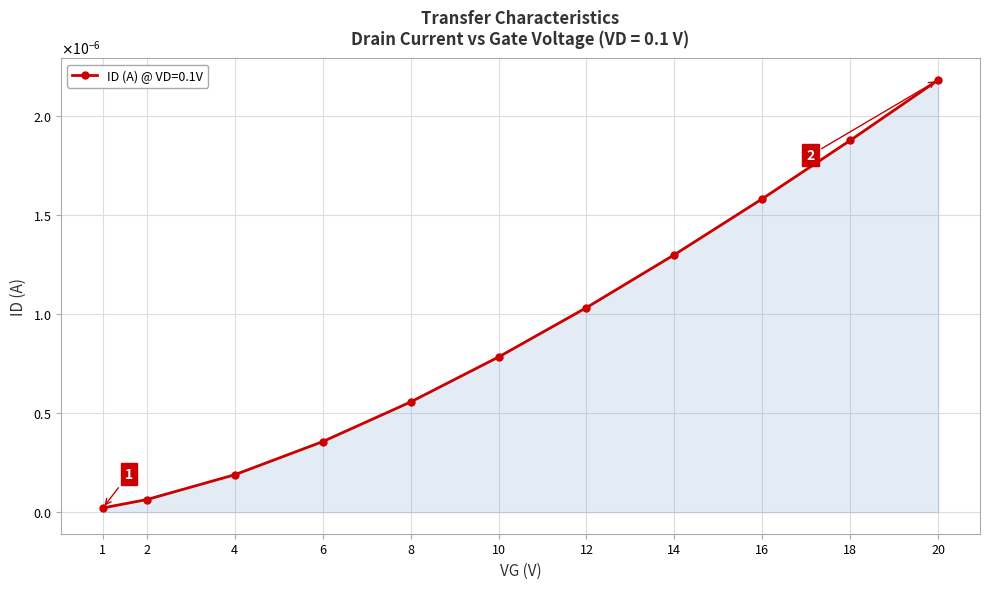

Rank the categories by value from highest to lowest.

20, 18, 16, 14, 12, 10, 8, 6, 4, 2, 1